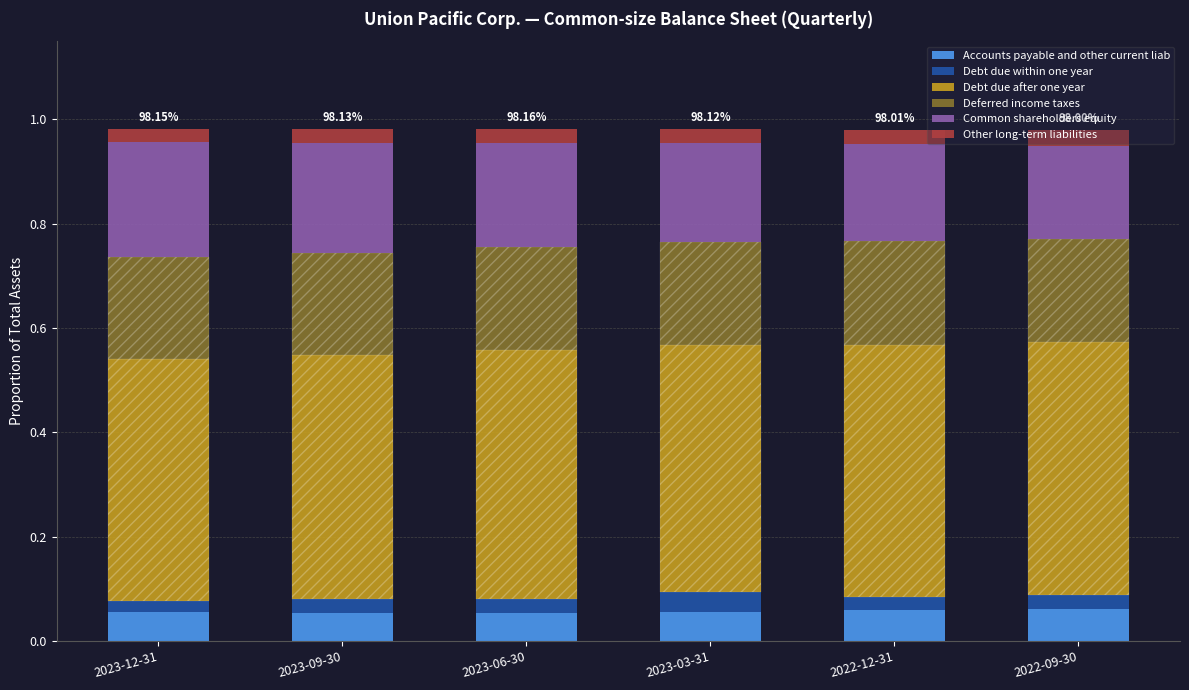

Does the chart contain any negative values?

No